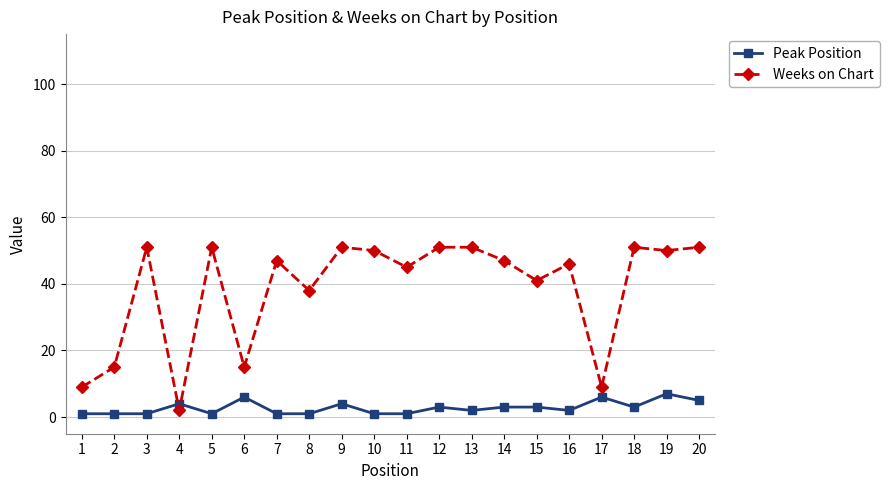

What is the sum of all Peak Position values?

56